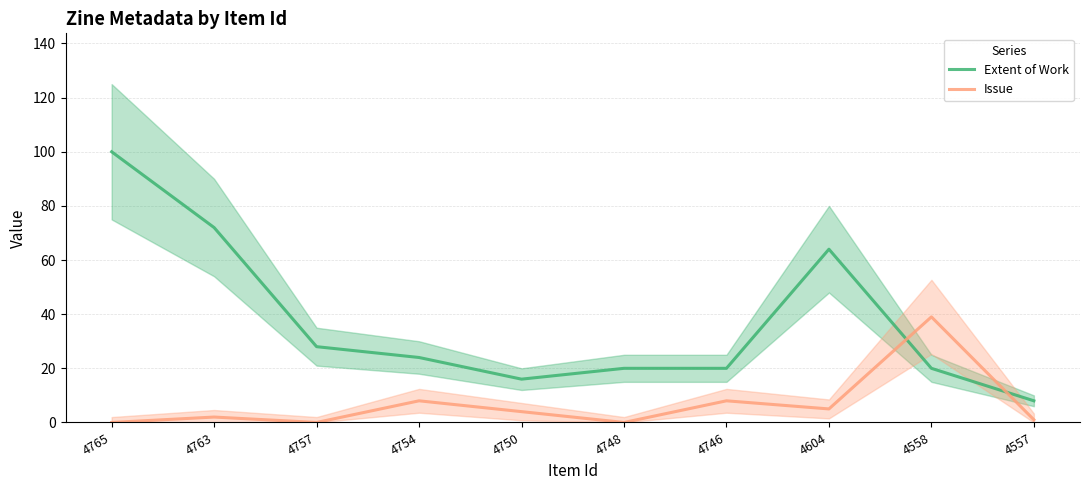

Is it true that Extent of Work equals 35 at 4748?

False